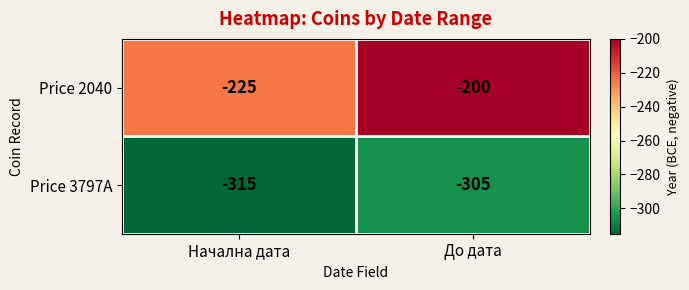

The value of Price 3797A at До дата is -305. True or false?

True